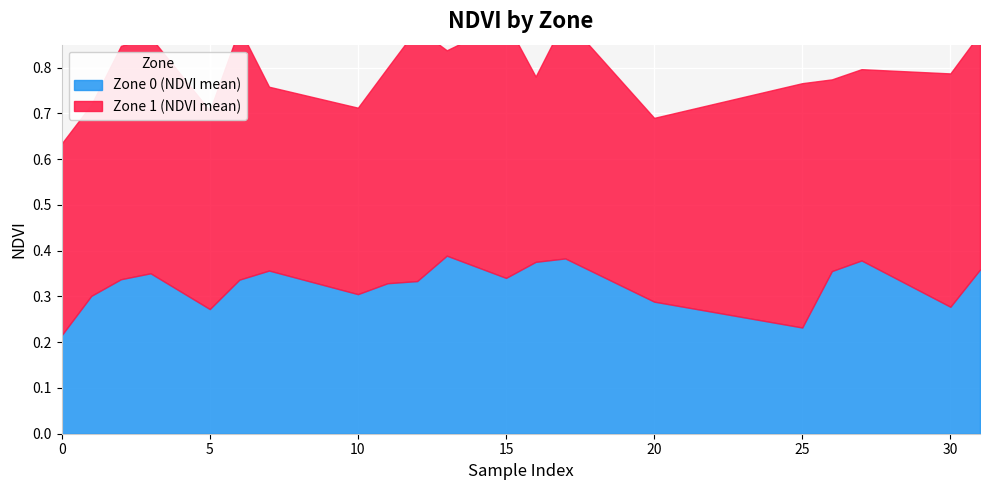

What is the spread (max minus min) of values at 0?

0.2